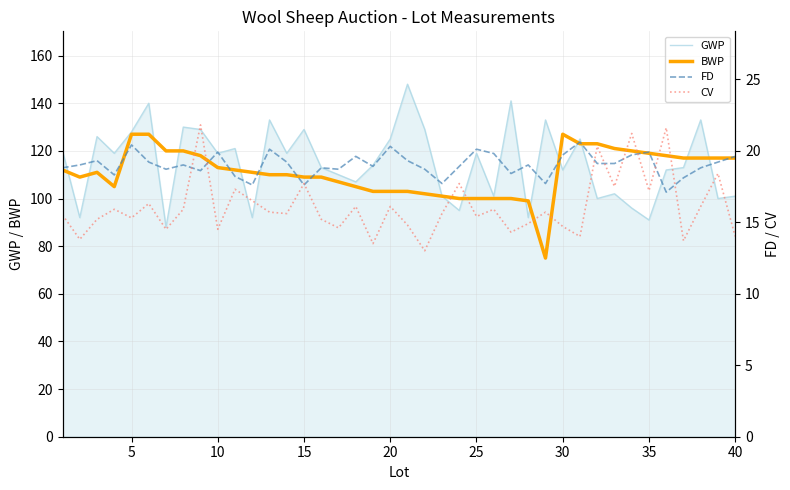

Which series has the largest total across all categories?

GWP